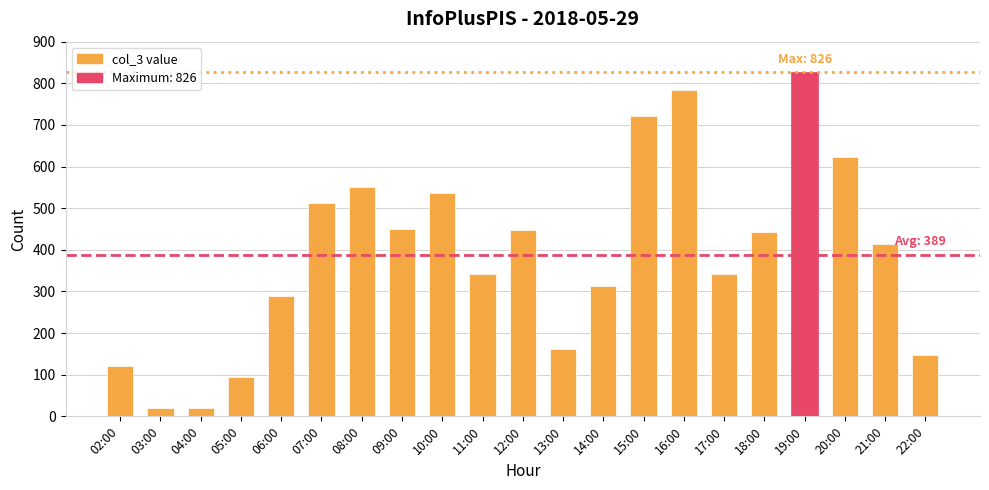

What is the change in value from 05:00 to 12:00?

+354